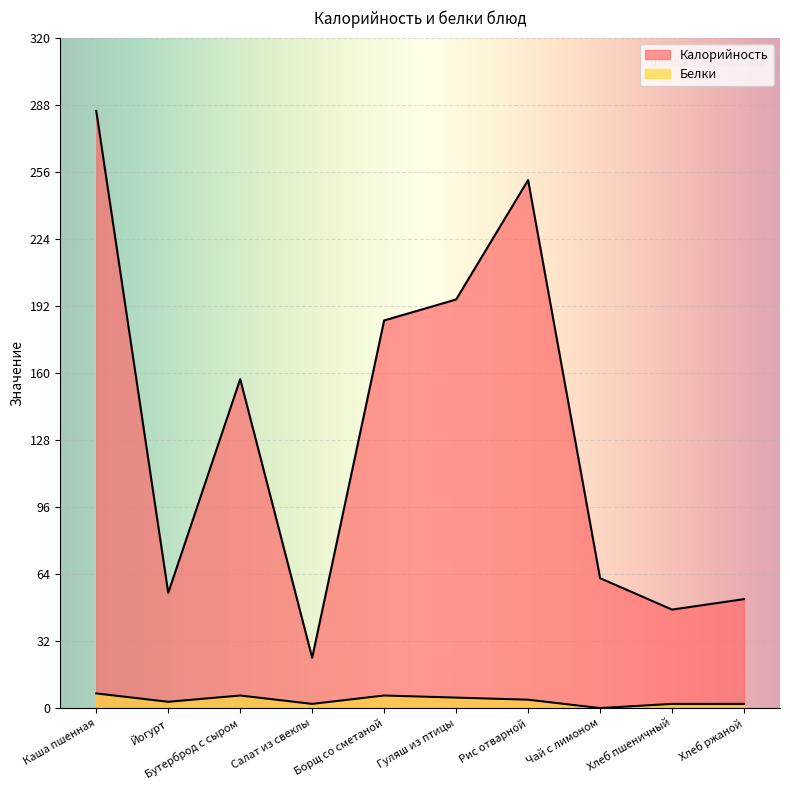

Reading left to right, list all the values displayed in this chart.

Калорийность: Каша пшенная=285	Йогурт=55	Бутерброд с сыром=157	Салат из свеклы=24	Борщ со сметаной=185	Гуляш из птицы=195	Рис отварной=252	Чай с лимоном=62	Хлеб пшеничный=47	Хлеб ржаной=52
Белки: Каша пшенная=7	Йогурт=3	Бутерброд с сыром=6	Салат из свеклы=2	Борщ со сметаной=6	Гуляш из птицы=5	Рис отварной=4	Чай с лимоном=0	Хлеб пшеничный=2	Хлеб ржаной=2